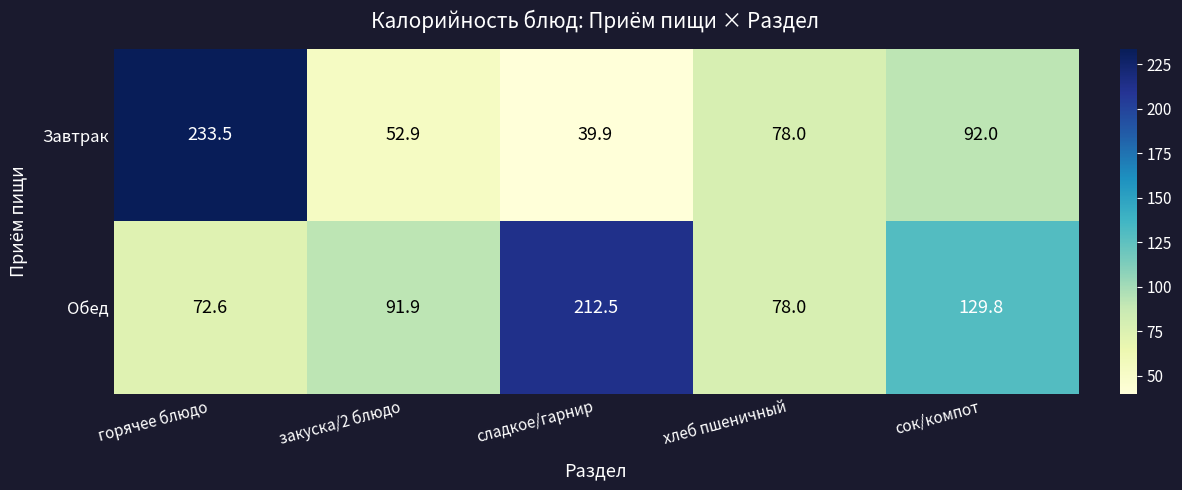

Is it true that Обед equals 78.0 at хлеб пшеничный?

True